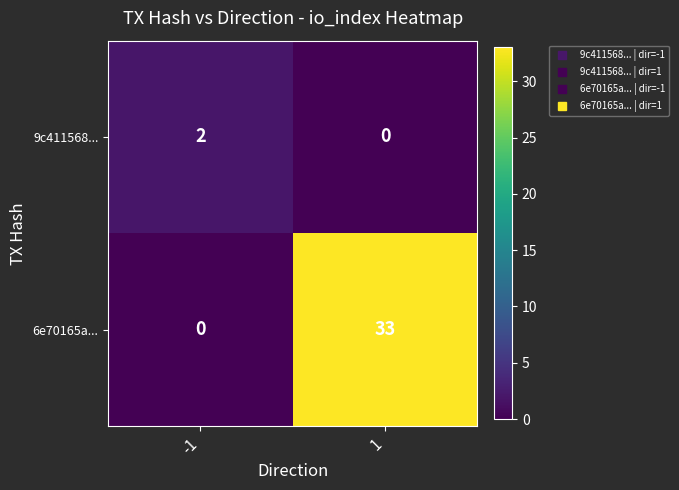

What is the sum of the 6e70165a... values at 1 and -1?

33